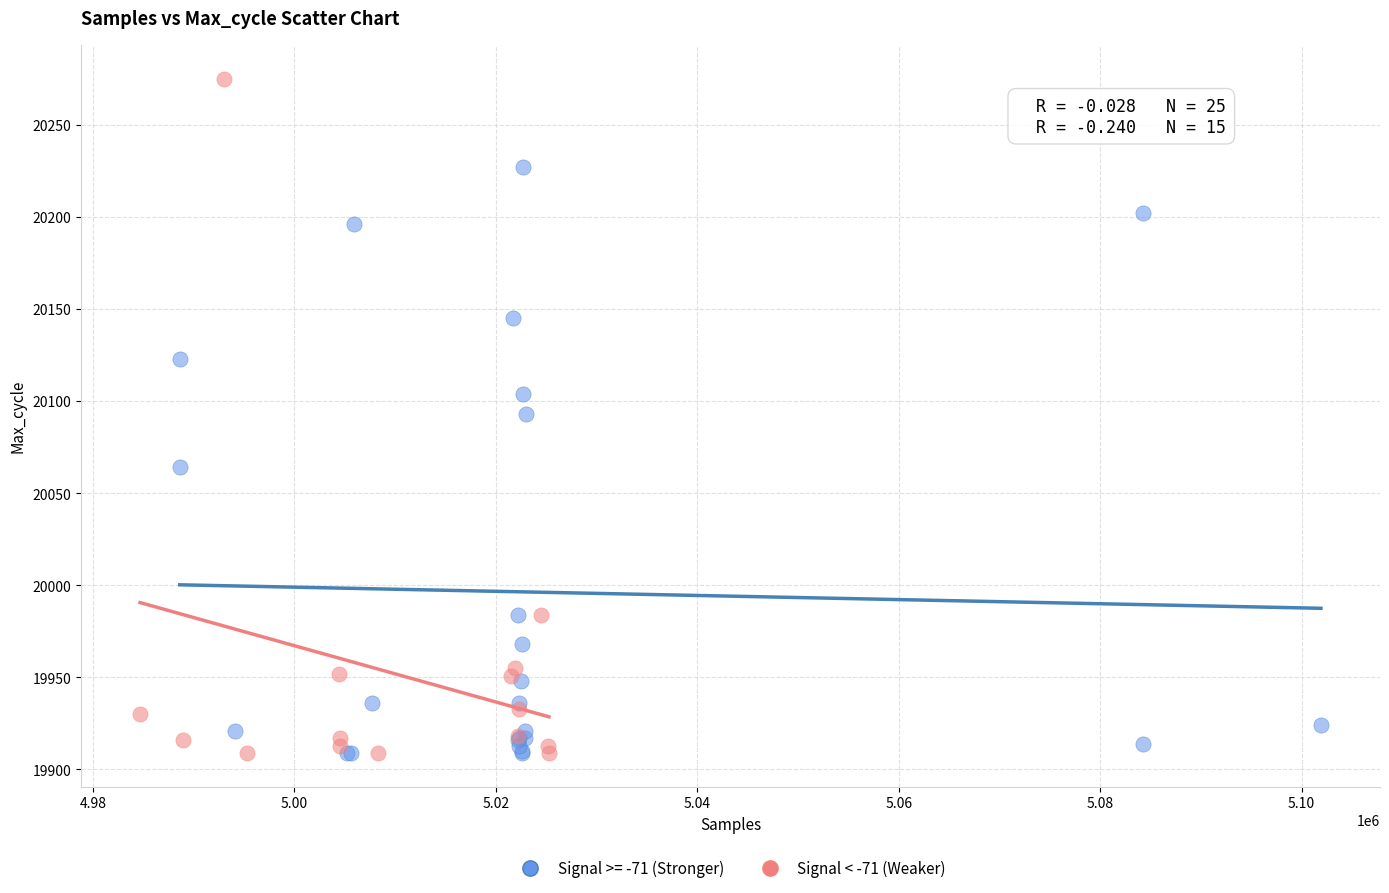

Which series contains the highest Y value?

Signal < -71 (Weaker)